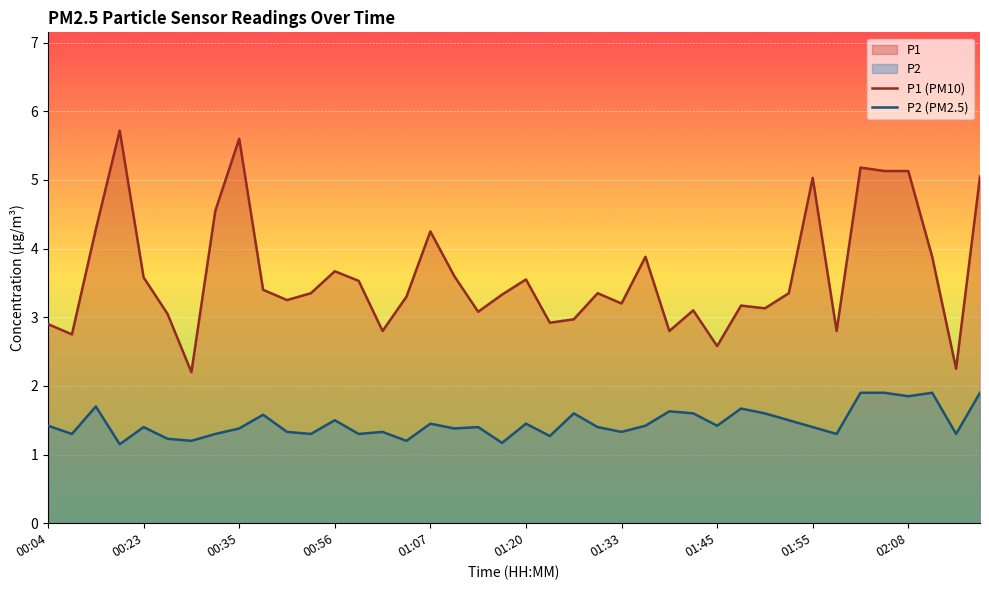

True or false: P2 (PM2.5) has a value of 1.4 at 00:04.

True